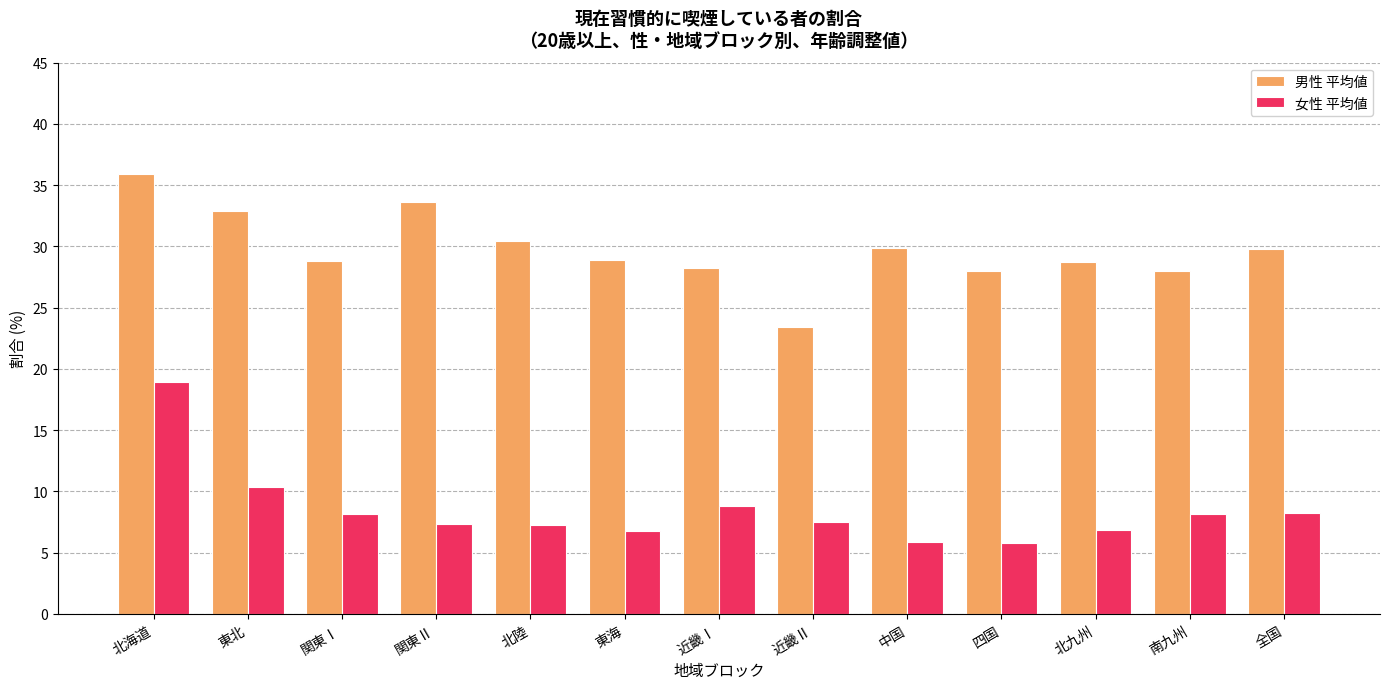

Which series has the largest total across all categories?

男性 平均値